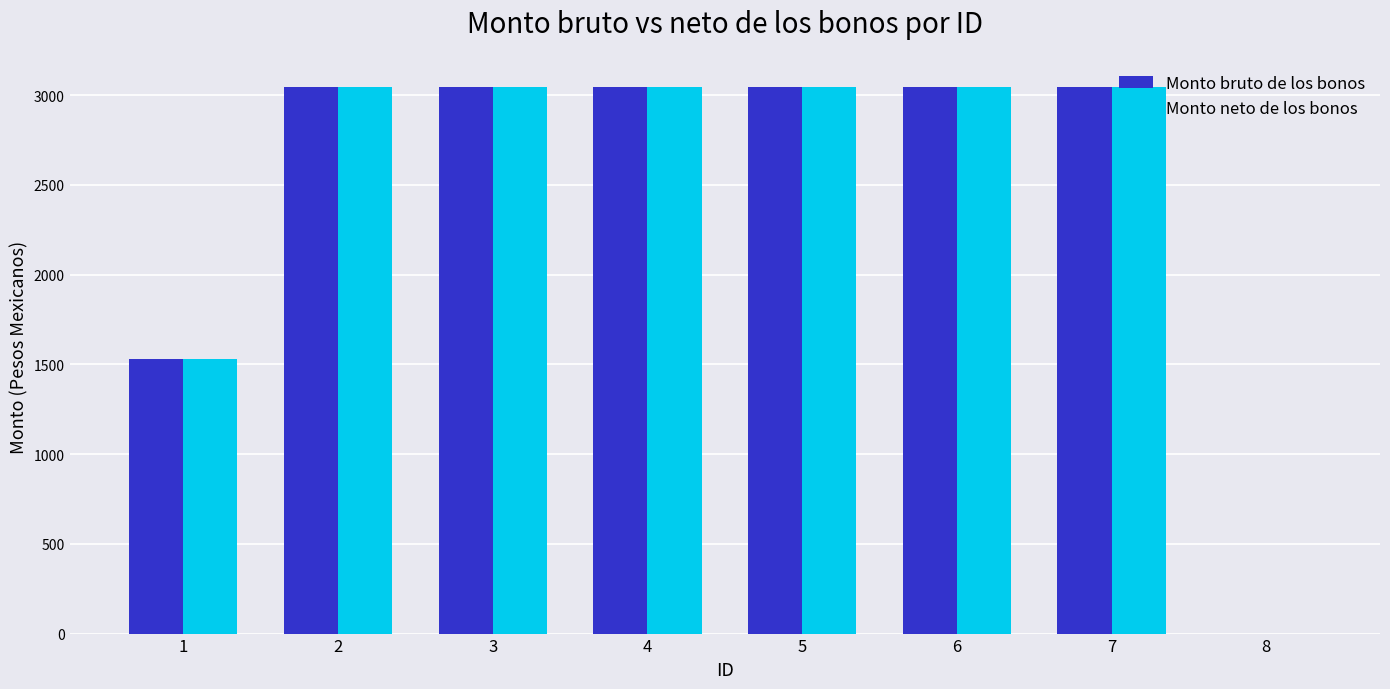

The value of Monto bruto de los bonos at 8 is -1939.4. True or false?

False